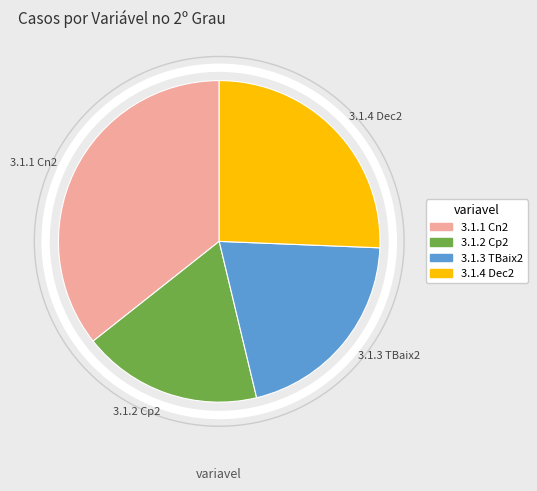

Which has a higher value, 3.1.3 TBaix2 or 3.1.2 Cp2?

3.1.3 TBaix2